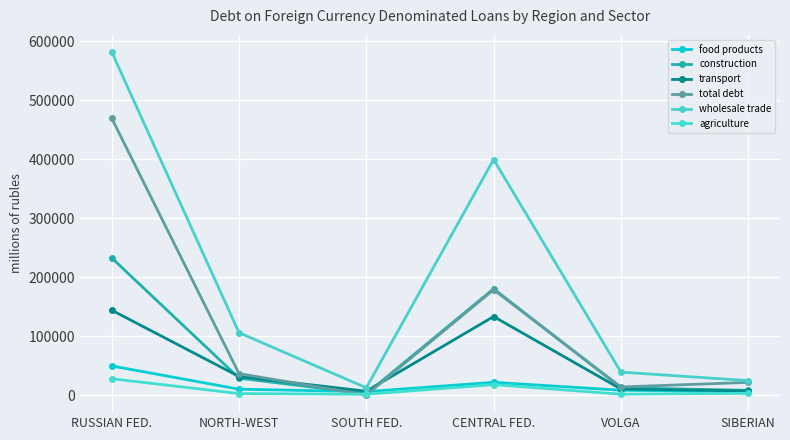

At how many categories does at least one series exceed 44859?

3